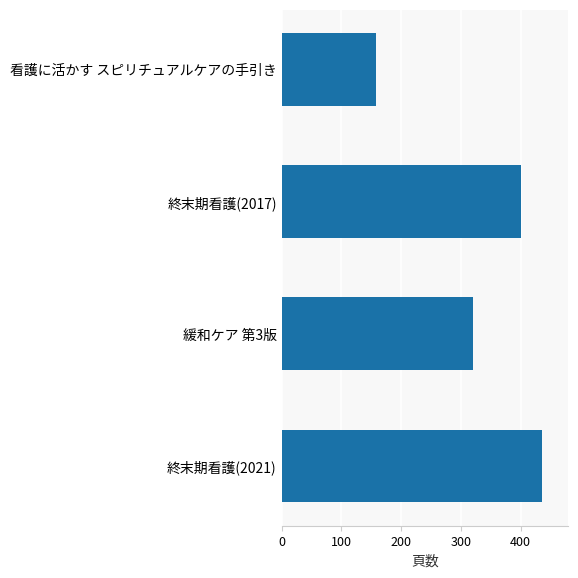

Reading bottom to top, extract all data points from this chart.

436	320	400	158